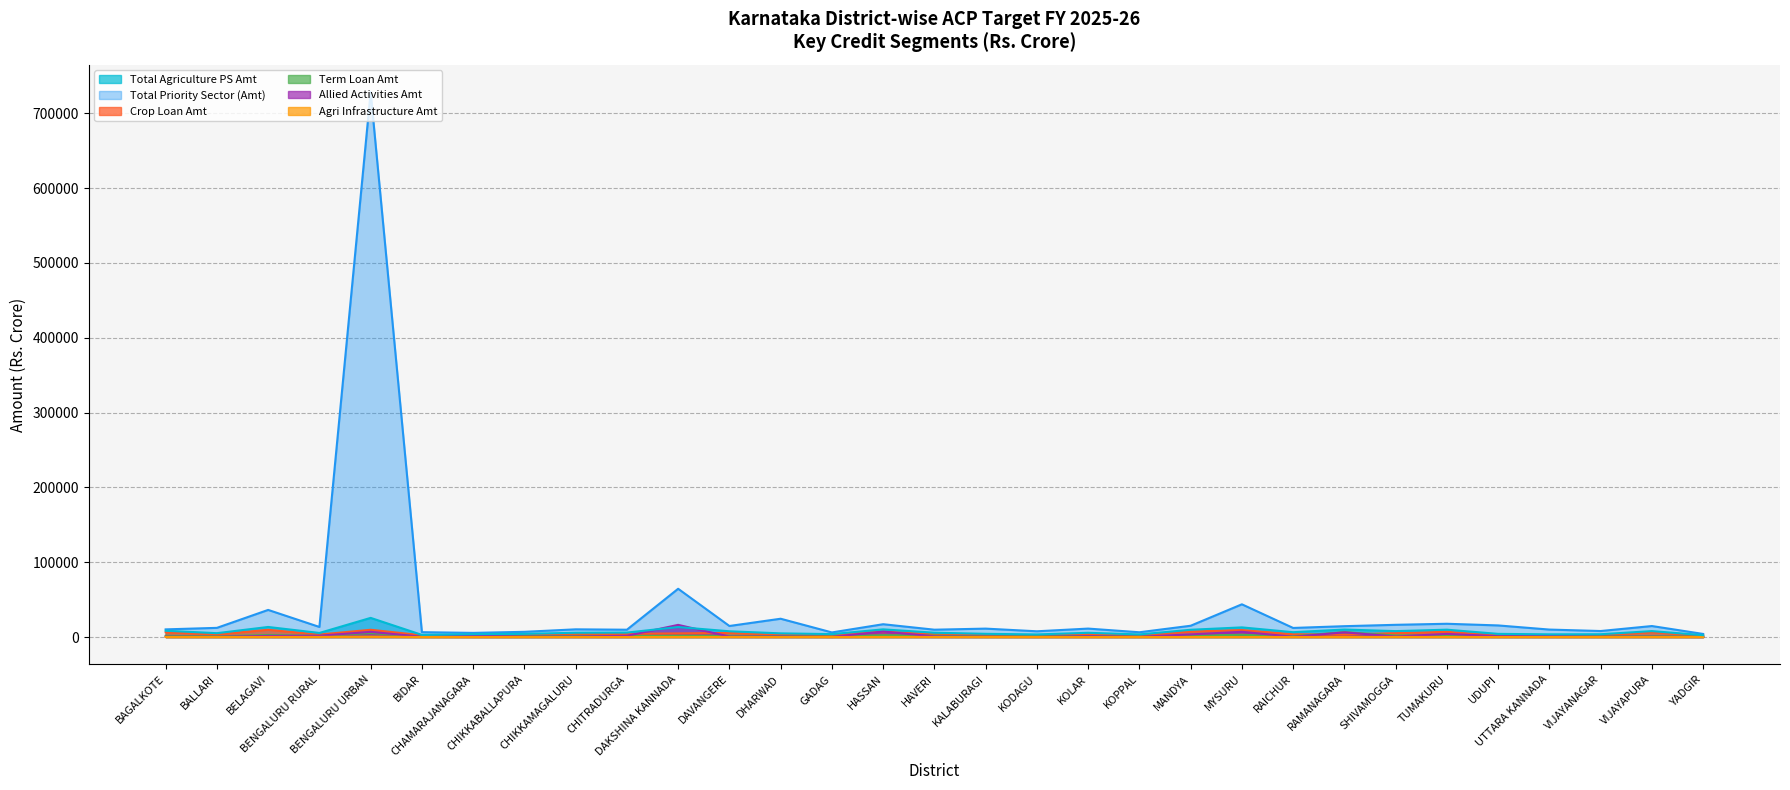

Is the value of Total Agriculture PS Amt at DHARWAD greater than the value of Allied Activities Amt at BALLARI?

Yes